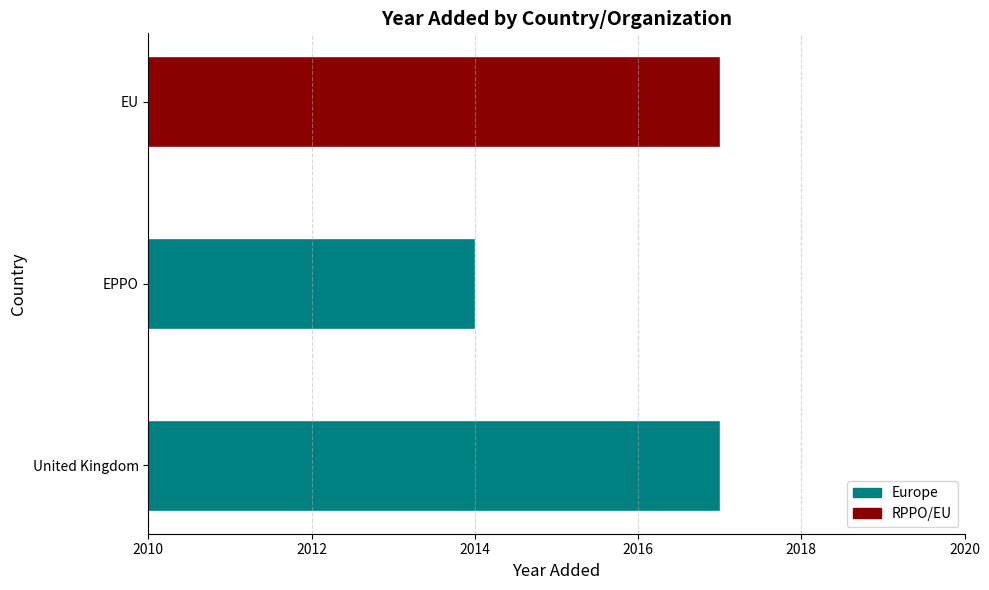

Rank the categories by value from lowest to highest.

EPPO, United Kingdom, EU